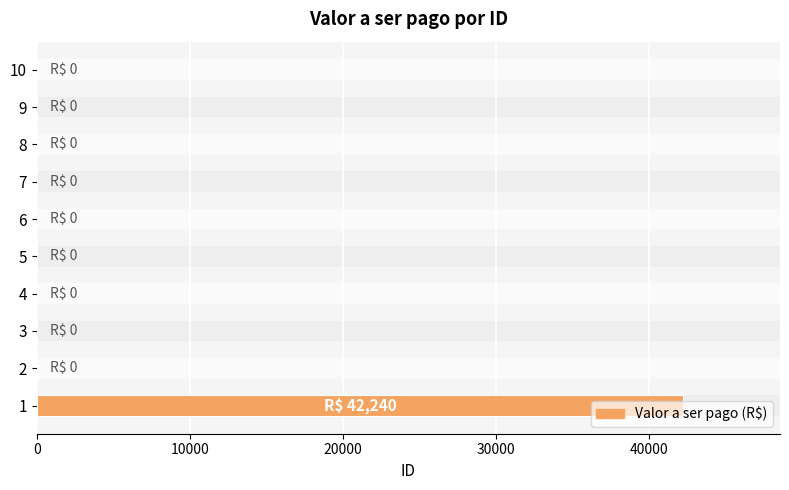

What is the average value?

4224